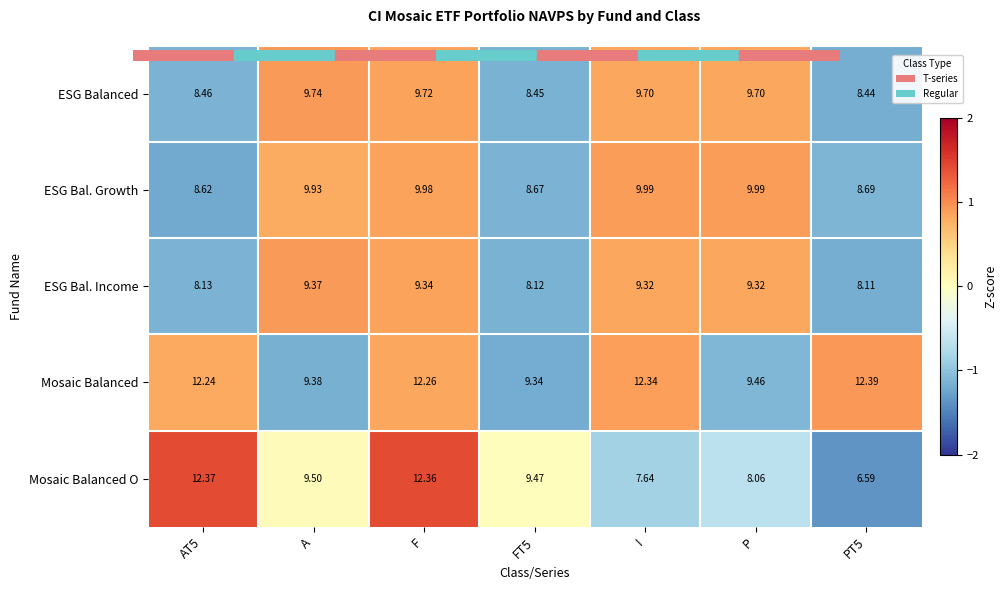

How many categories are shown in the chart?

7